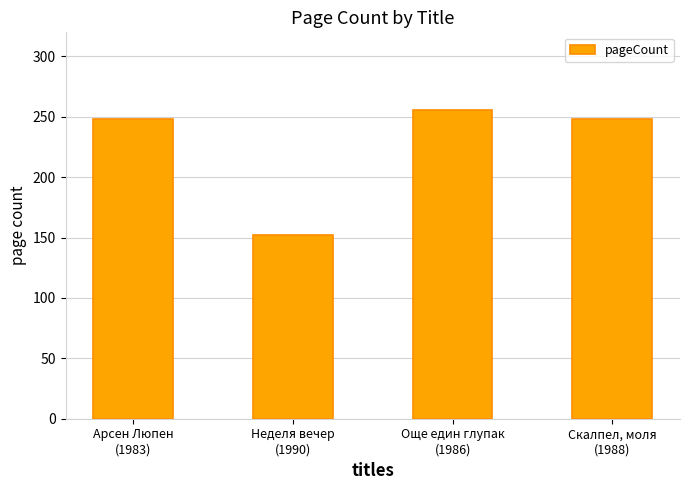

The chart shows a value of 225 at Неделя вечер
(1990). True or false?

False